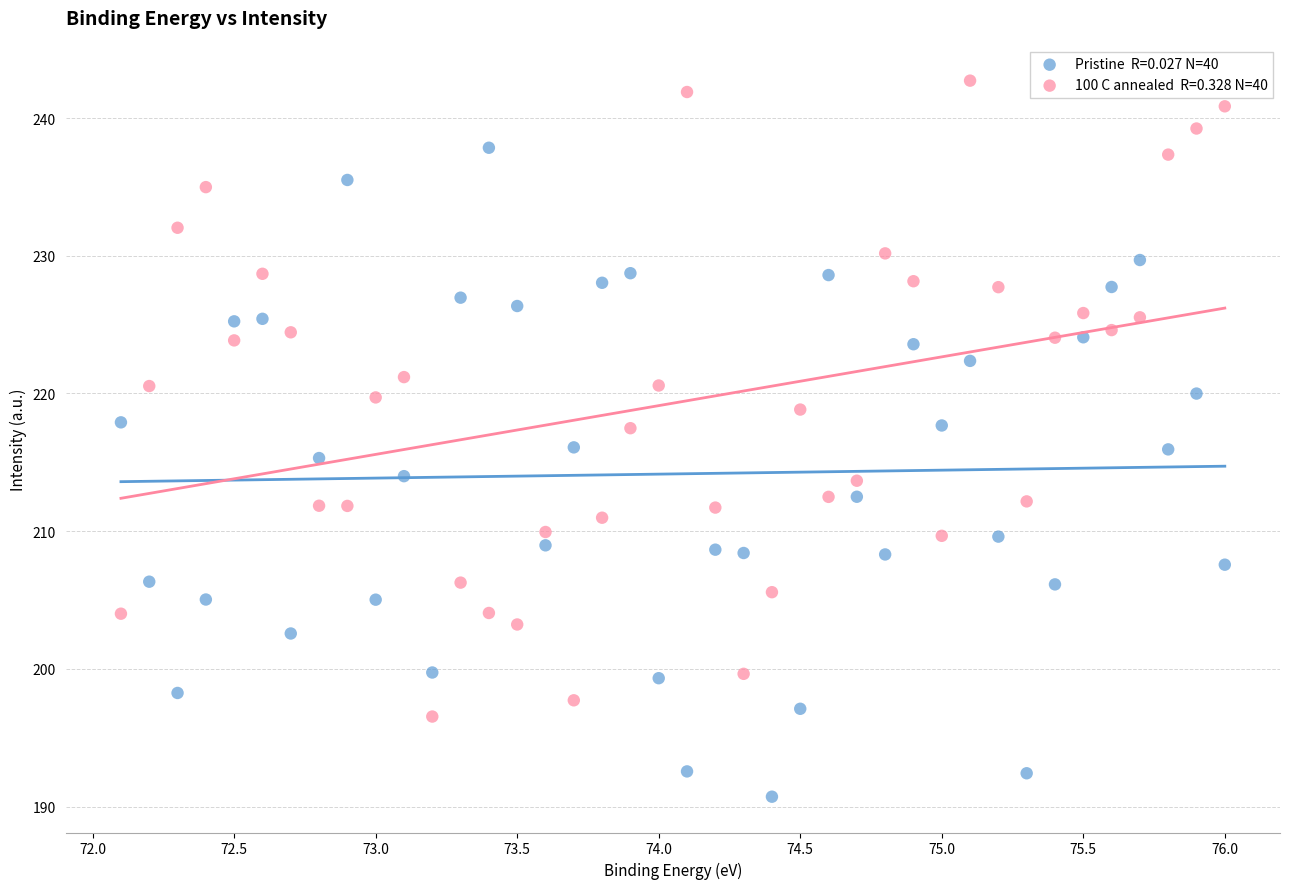

Across all data points, what is the range of Y values (max minus min)?

52.0